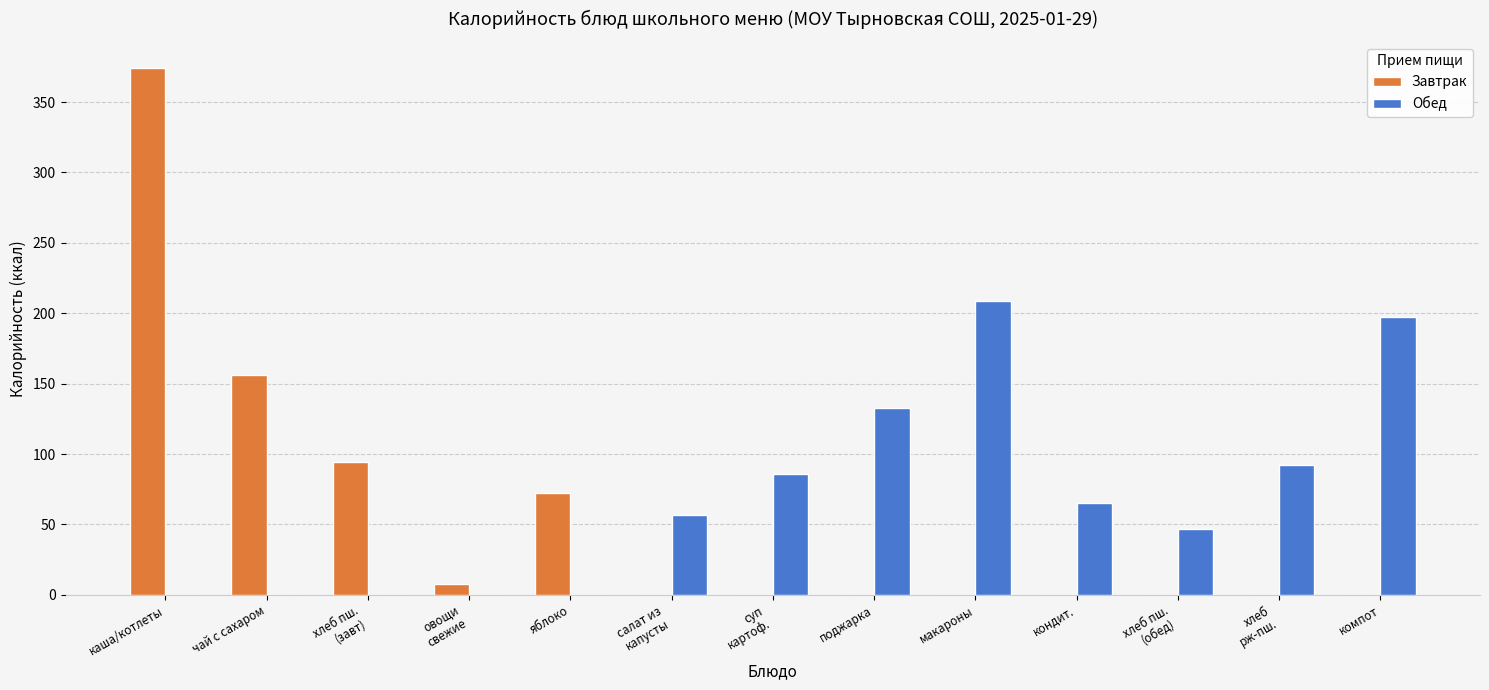

The value of Завтрак at компот is 0. True or false?

True